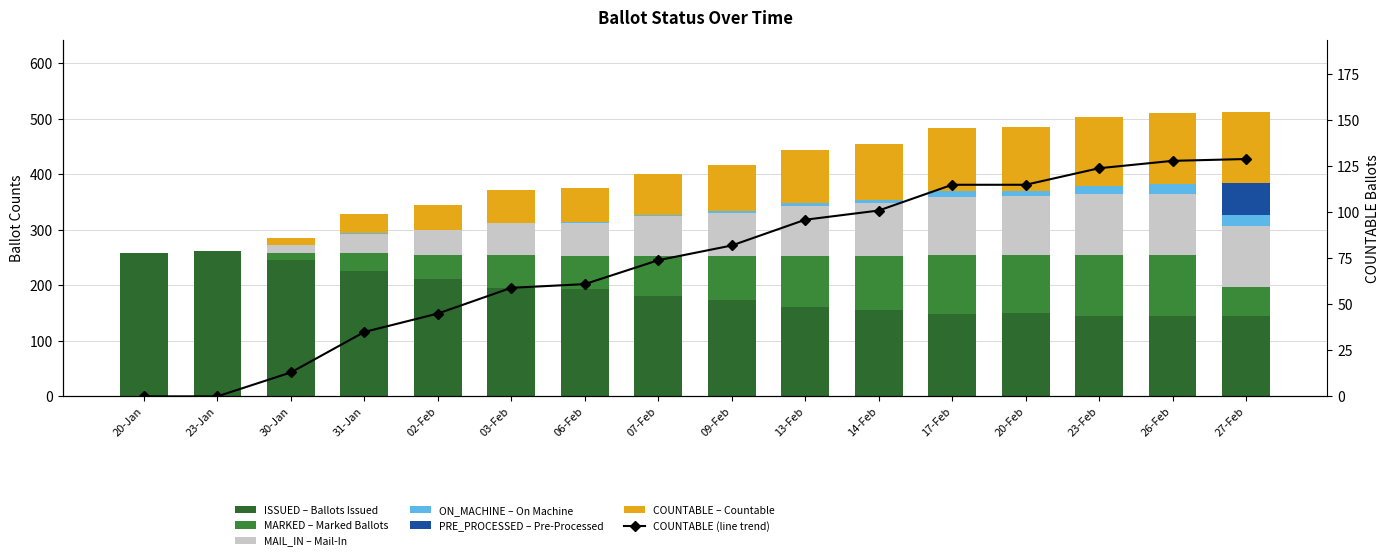

What are all the series names shown in the legend?

COUNTABLE, ISSUED, MARKED, MAIL_IN, ON_MACHINE, PRE_PROCESSED